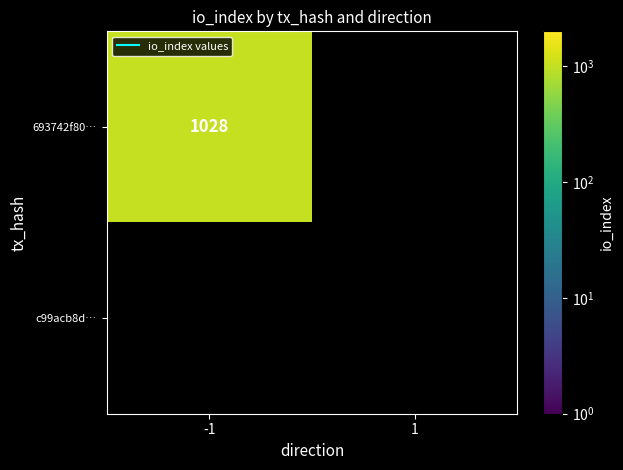

What is the difference between the 693742f80bcf0c073fdc8c77bb49e01a11adccc values at -1 and 1?

1028